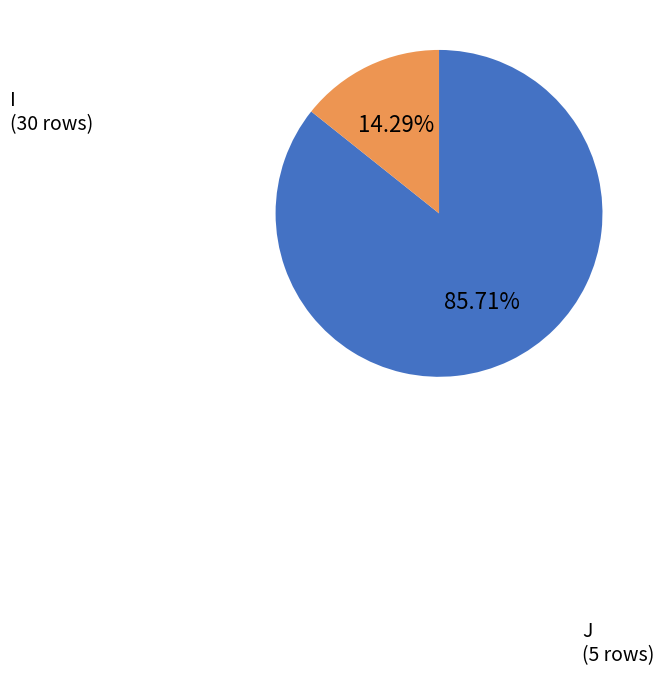

Rank the categories by value from highest to lowest.

I, J